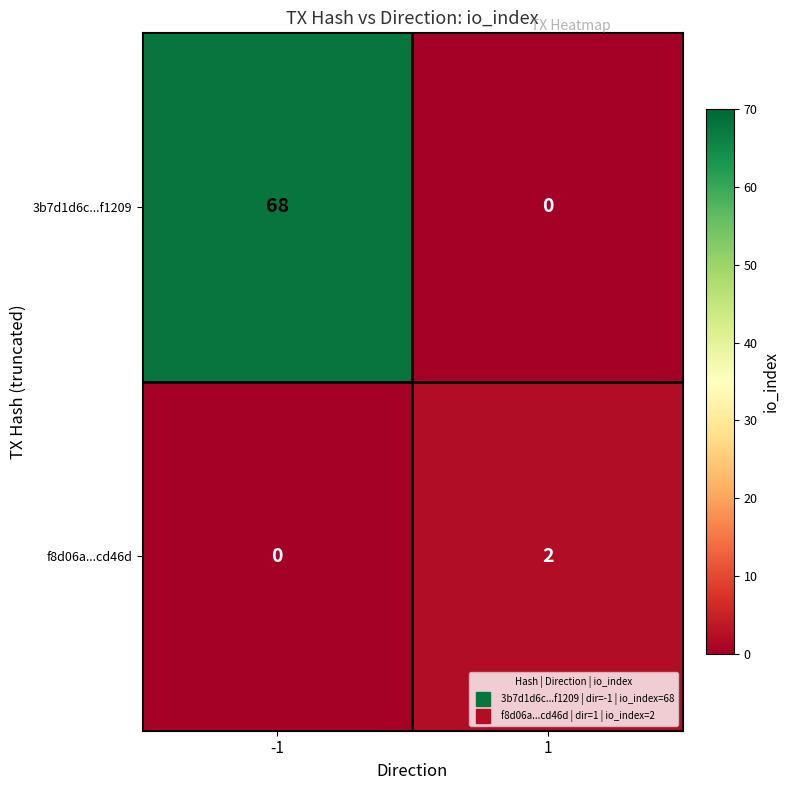

What is the greatest value displayed?

68